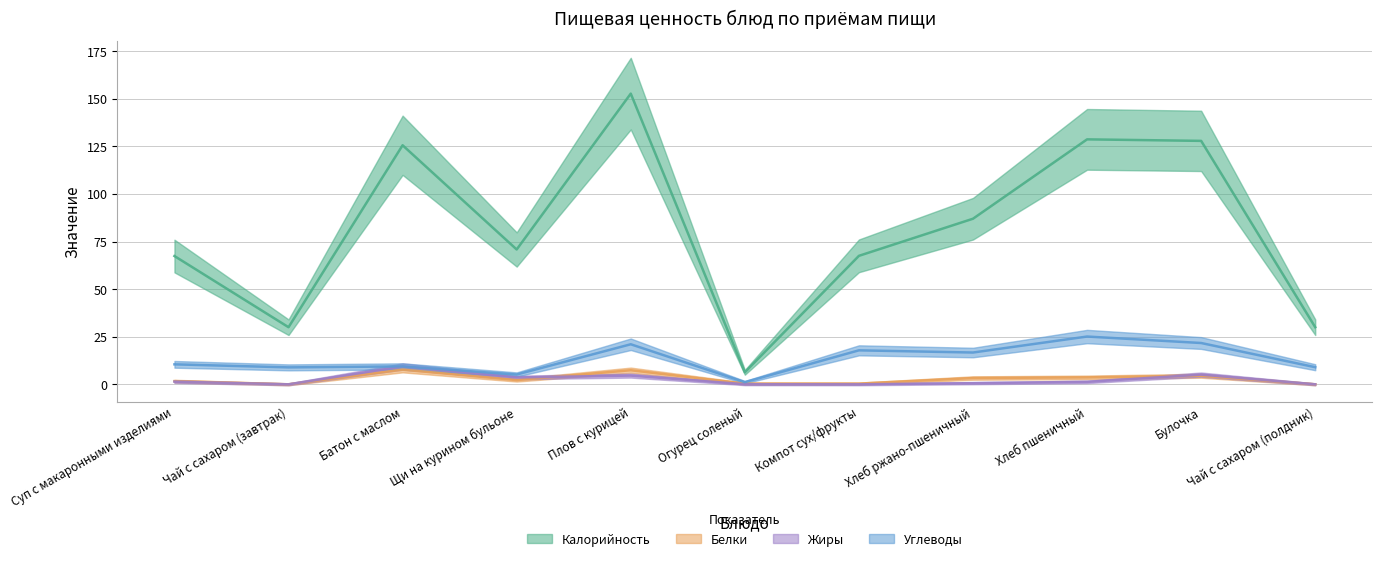

Which category has the highest value across all series?

Плов с курицей